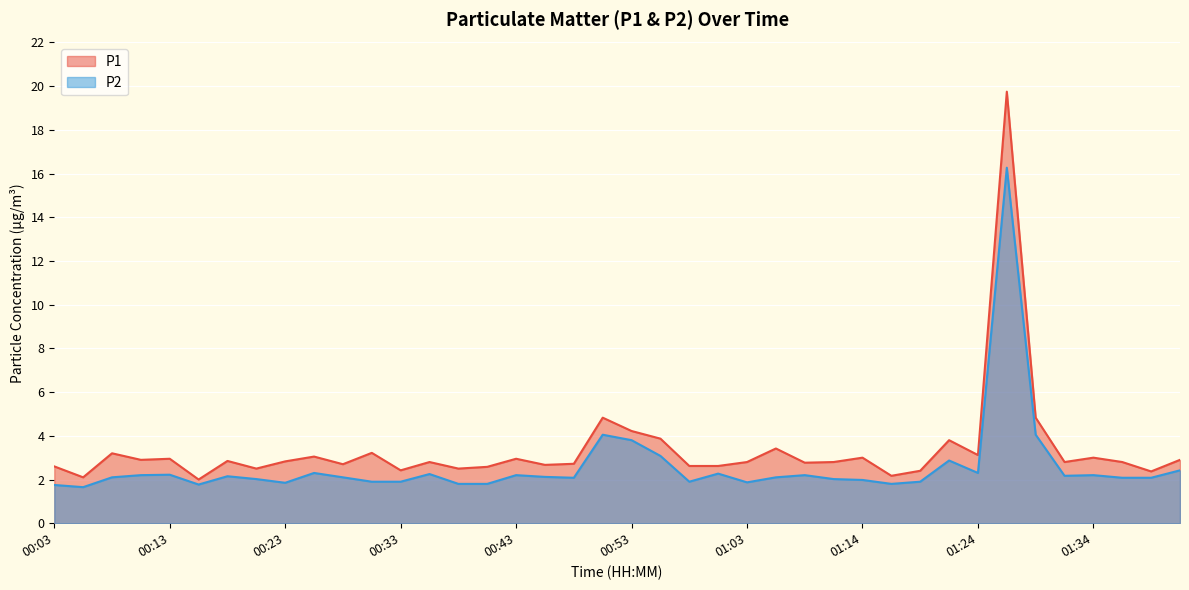

Reading left to right, list all the values displayed in this chart.

P1: 2.6	2.1	3.2	2.9	3.0	2.0	2.9	2.5	2.8	3.0	2.7	3.2	2.4	2.8	2.5	2.6	3.0	2.7	2.7	4.8	4.2	3.9	2.6	2.6	2.8	3.4	2.8	2.8	3.0	2.2	2.4	3.8	3.1	19.8	4.8	2.8	3.0	2.8	2.4	2.9
P2: 1.8	1.6	2.1	2.2	2.2	1.8	2.1	2.0	1.9	2.3	2.1	1.9	1.9	2.2	1.8	1.8	2.2	2.1	2.1	4.0	3.8	3.1	1.9	2.3	1.9	2.1	2.2	2.0	2.0	1.8	1.9	2.9	2.3	16.3	4.0	2.2	2.2	2.1	2.1	2.4